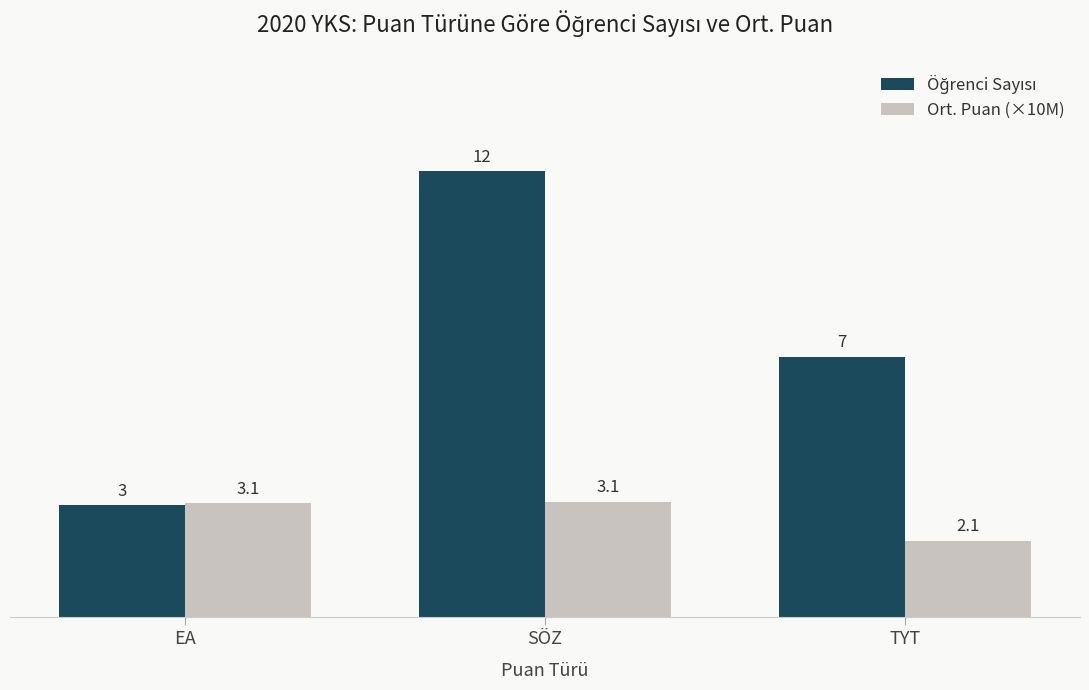

What is the smallest value displayed?

2.1